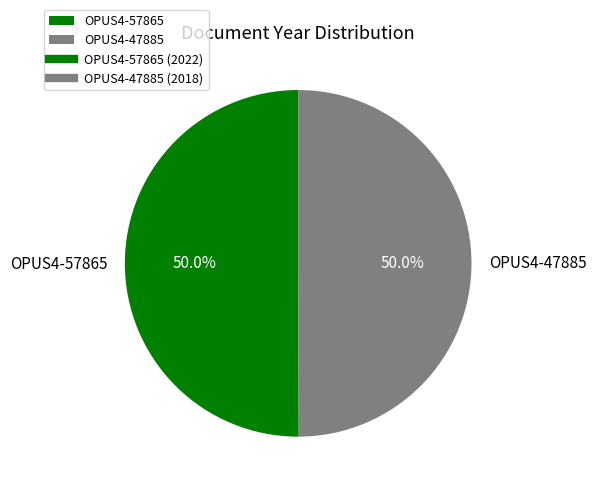

To the nearest percent, what percentage of the pie is OPUS4-47885?

50%